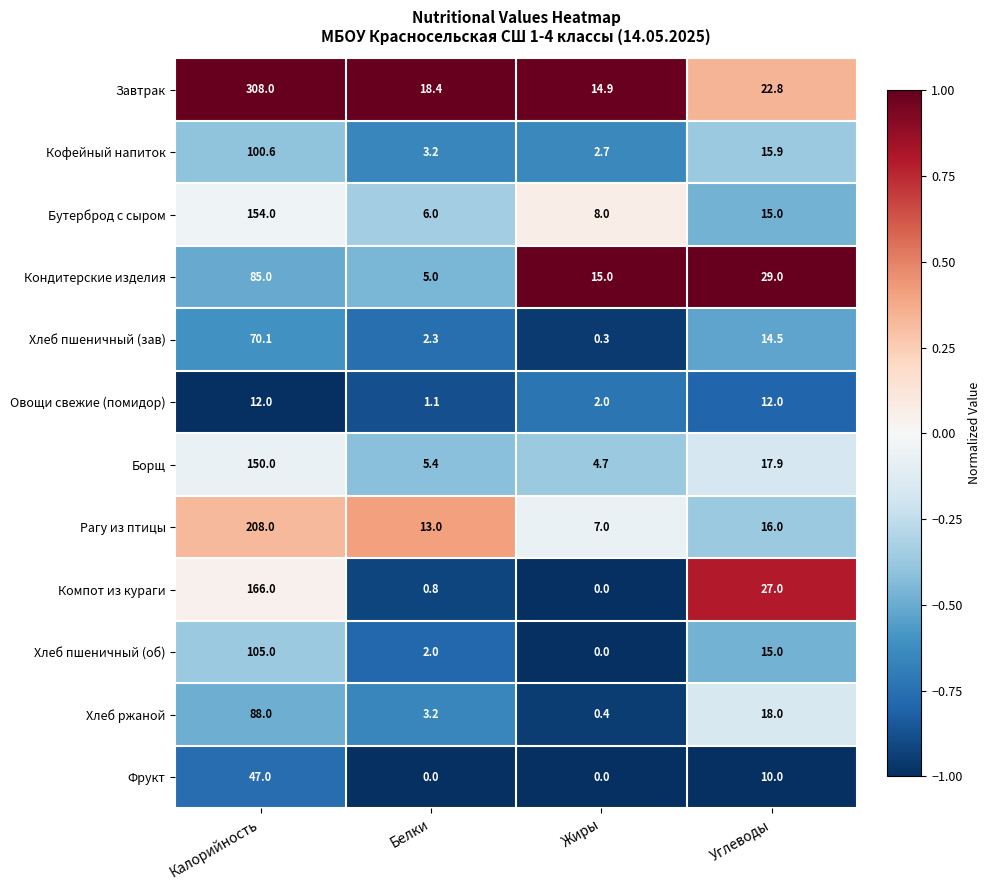

List the series in order of their peak value, highest first.

Завтрак, Рагу из птицы, Компот из кураги, Бутерброд с сыром, Борщ, Хлеб пшеничный (об), Кофейный напиток, Хлеб ржаной, Кондитерские изделия, Хлеб пшеничный (зав), Фрукт, Овощи свежие (помидор)